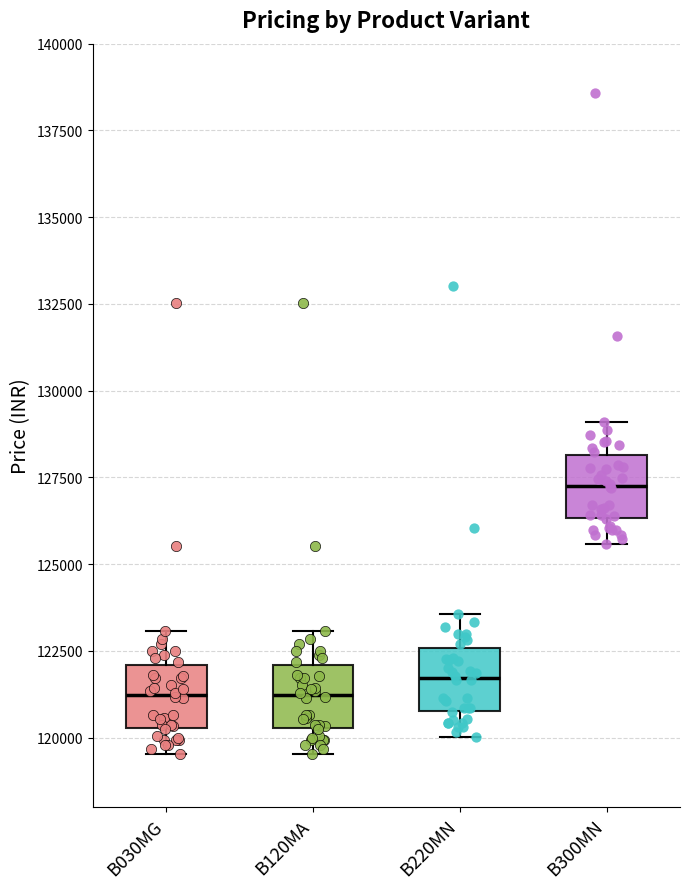

Where is the lower edge of the box for B030MG on the y-axis? The values are not printed on the chart, so give them approximately, as read against the axis.

120500